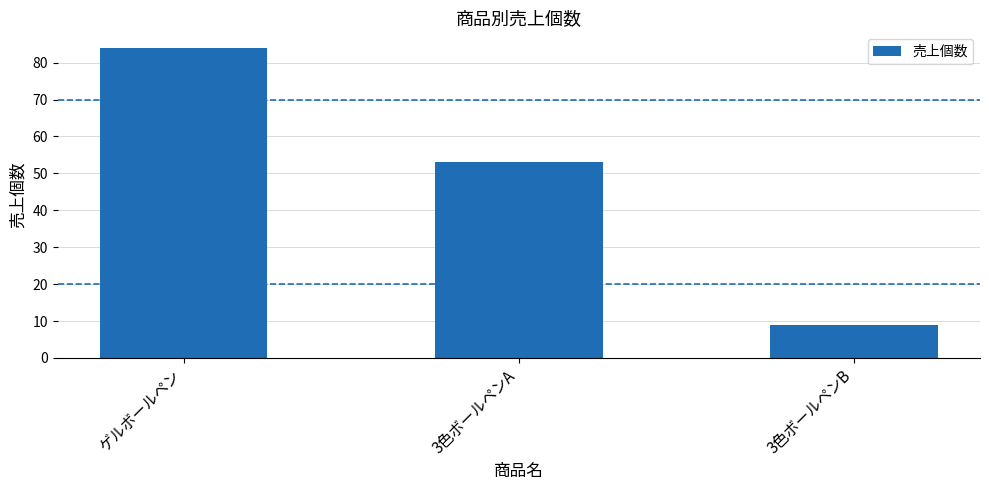

What is the difference between the values at 3色ボールペンA and ゲルボールペン?

31